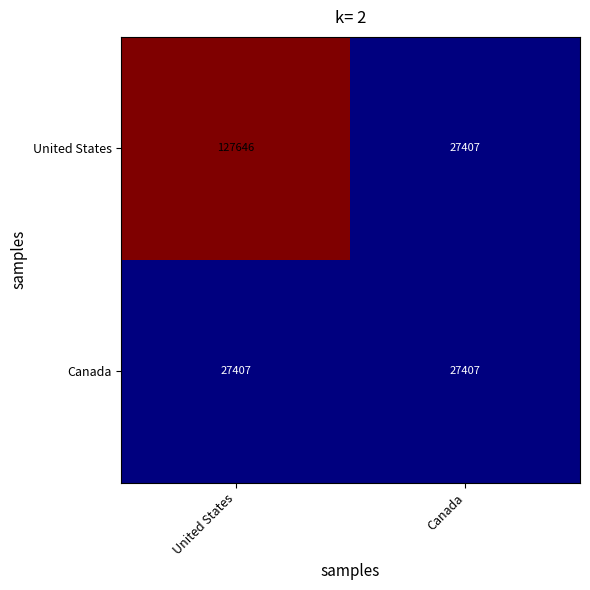

Reading left to right, extract all data points from this chart.

United States: 127646	27407
Canada: 27407	27407